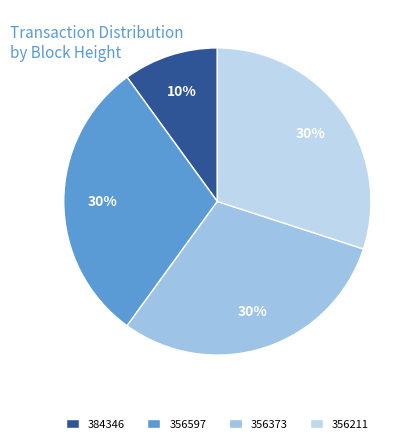

What percentage is the 384346 slice, to the nearest percent?

10%